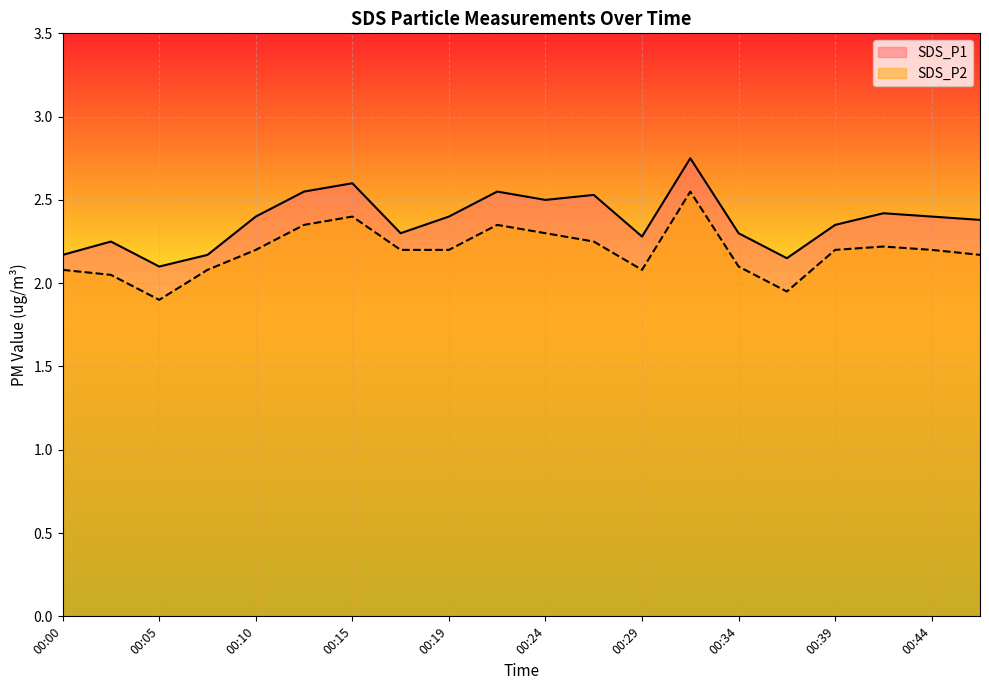

Which series has the largest total across all categories?

SDS_P1